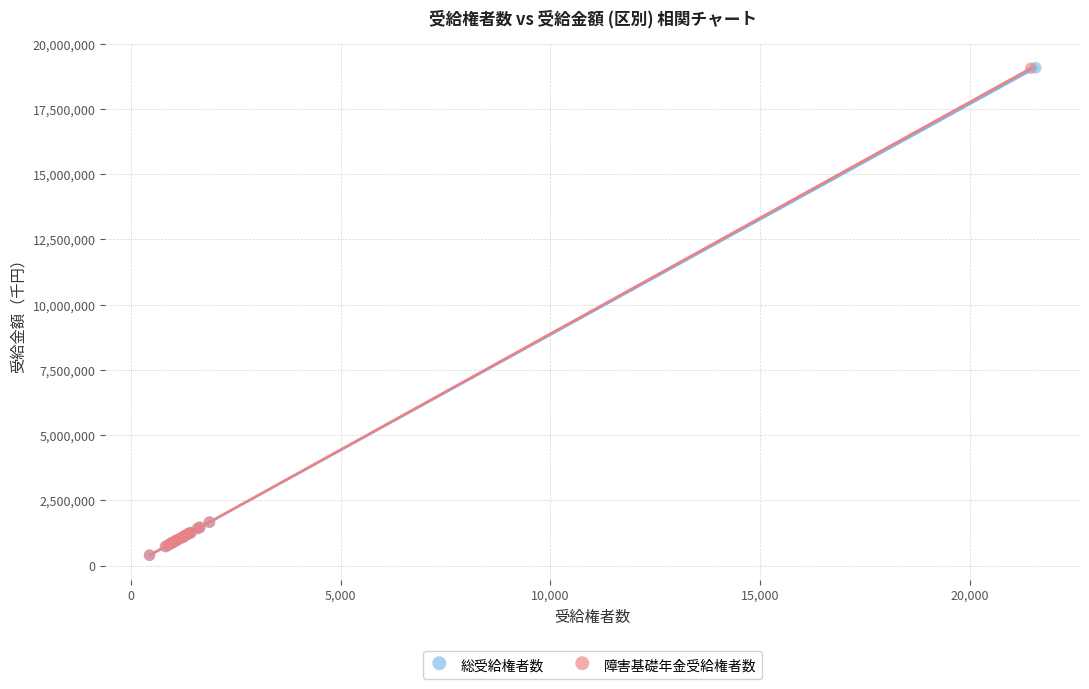

Which series has the largest Y range (max minus min)?

総受給権者数